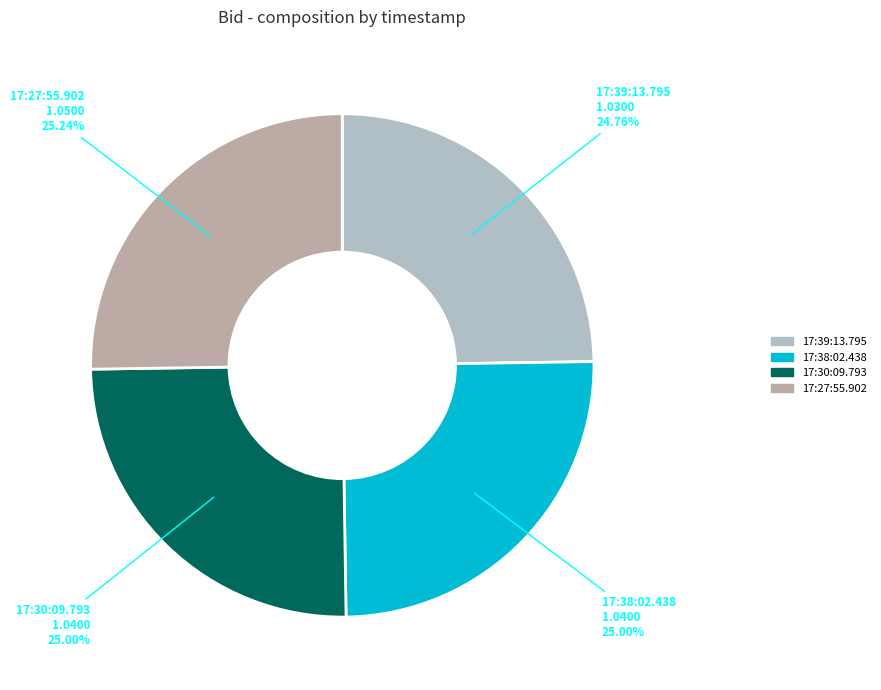

Is there any slice that represents more than half of the pie?

No